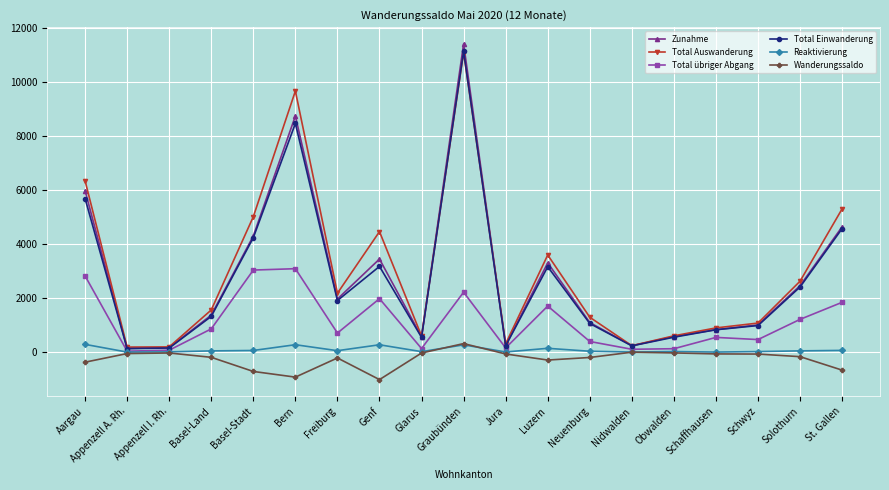

At which label does Total übriger Abgang first exceed 708?

Aargau